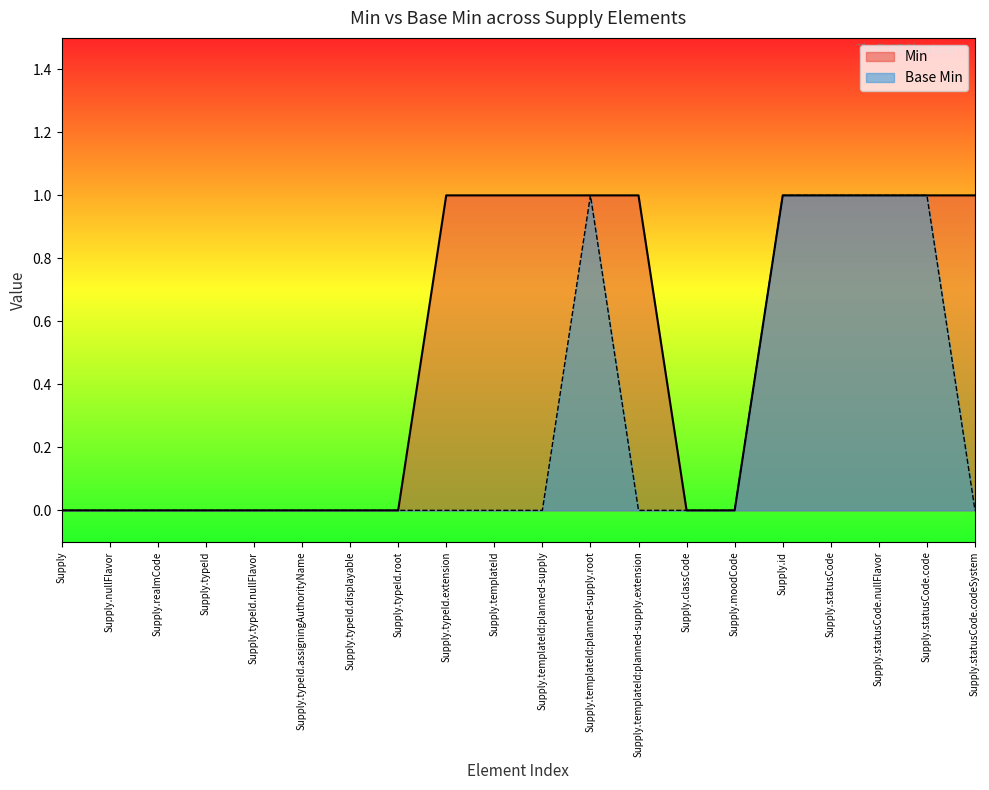

True or false: Base Min and Min intersect in this chart.

False